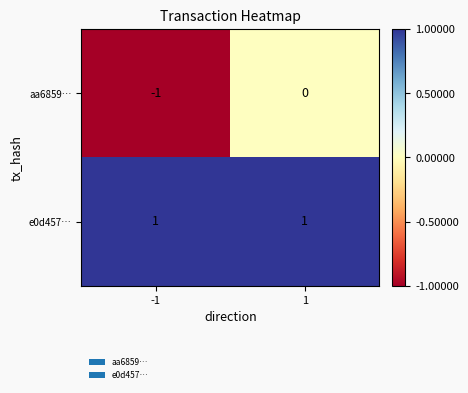

Rank the series at -1 from highest to lowest value.

e0d457…, aa6859…